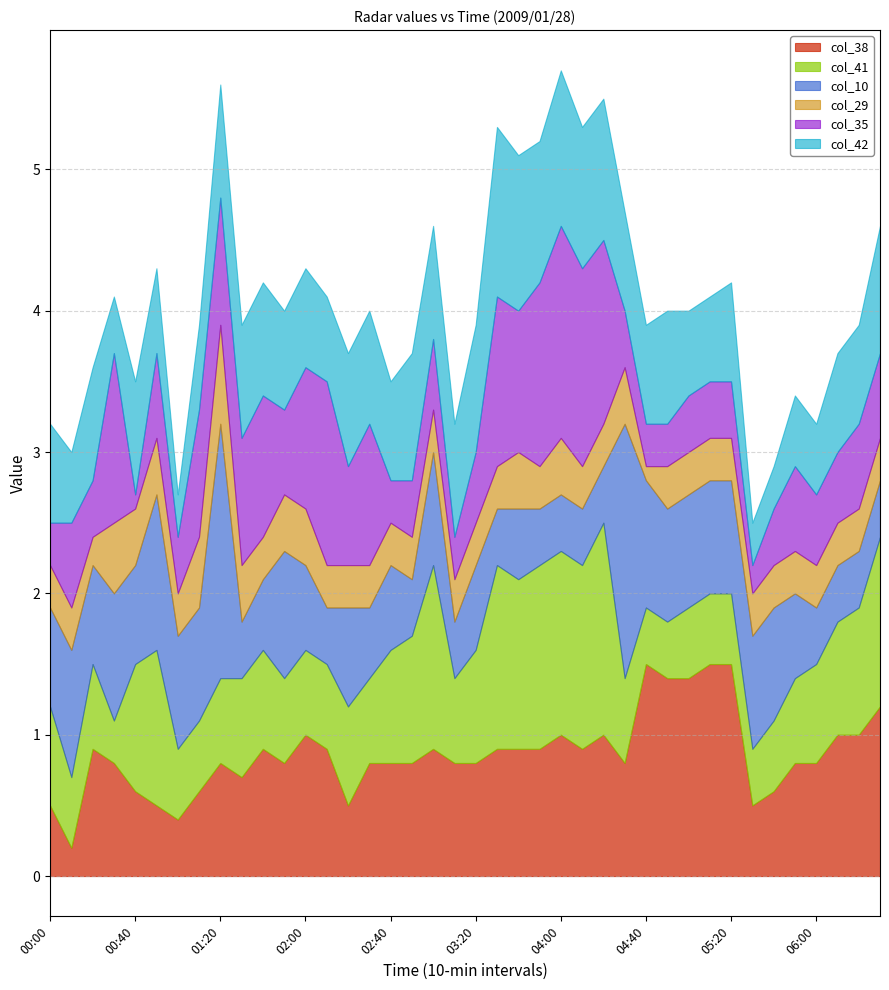

How many interior local valleys does the col_41 series have?

6